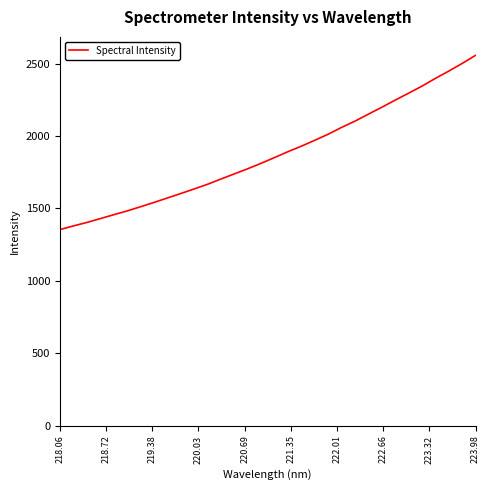

Count the number of data series in this chart.

1